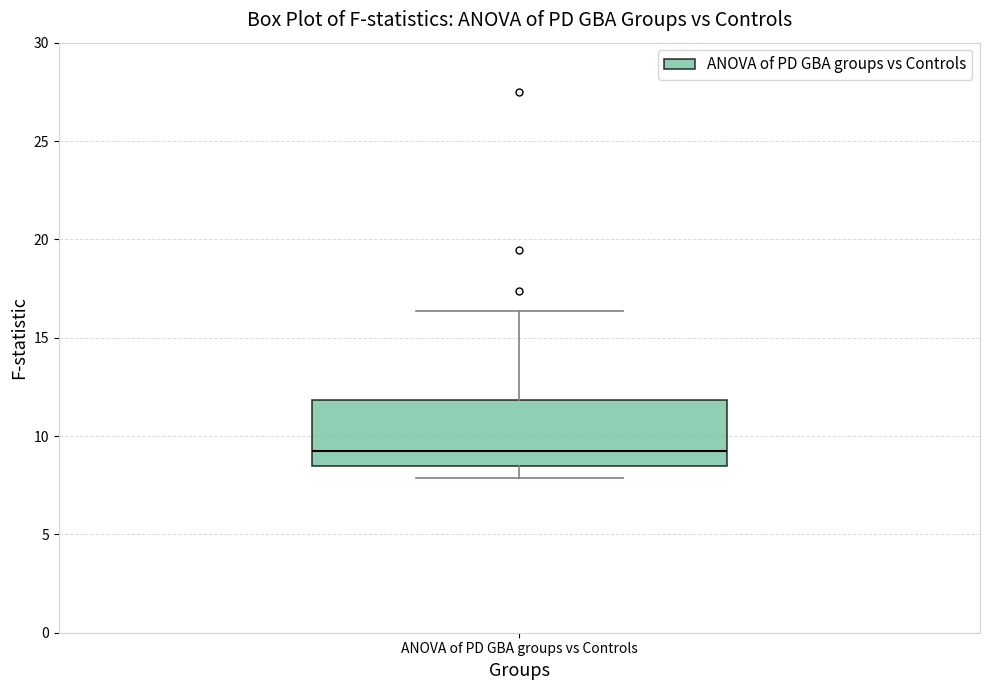

Read this box plot against the y-axis: the position of the median line, the range covered by the box, and the ends of both whiskers. The values are not printed on the chart, so give them approximately, as read against the axis.

median 9.5, box 8.5 to 12.0, whiskers 8.0 to 16.5